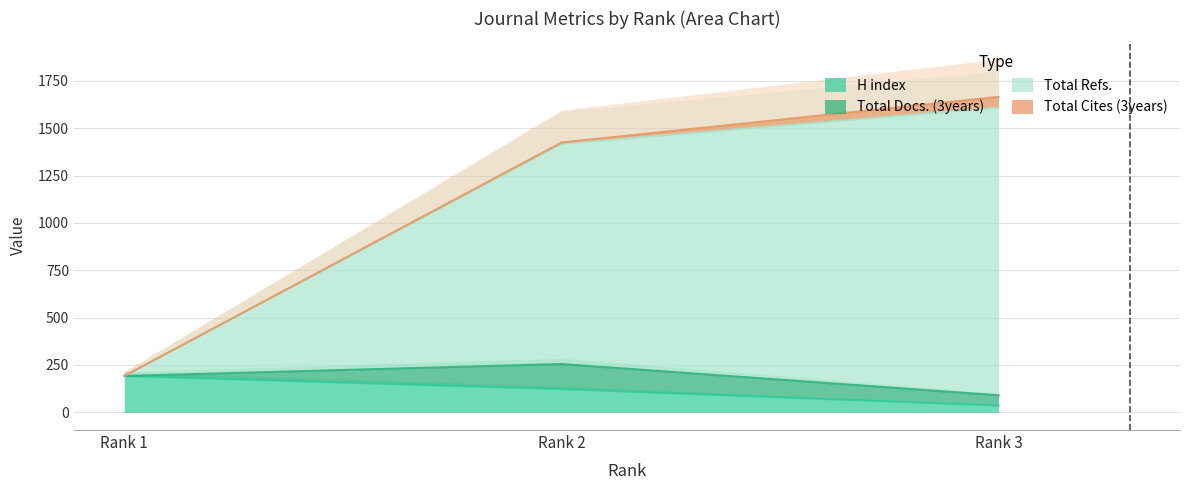

Rank the categories by H index value from highest to lowest.

Rank 1, Rank 2, Rank 3